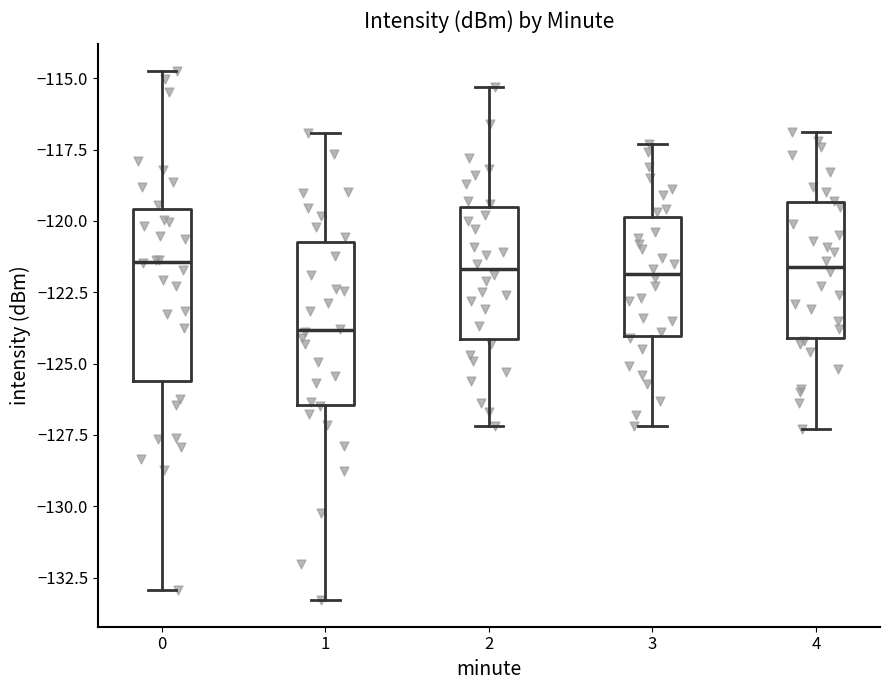

Where does the median line of the box at x = 3 sit on the y-axis? The values are not printed on the chart, so give them approximately, as read against the axis.

-122.0